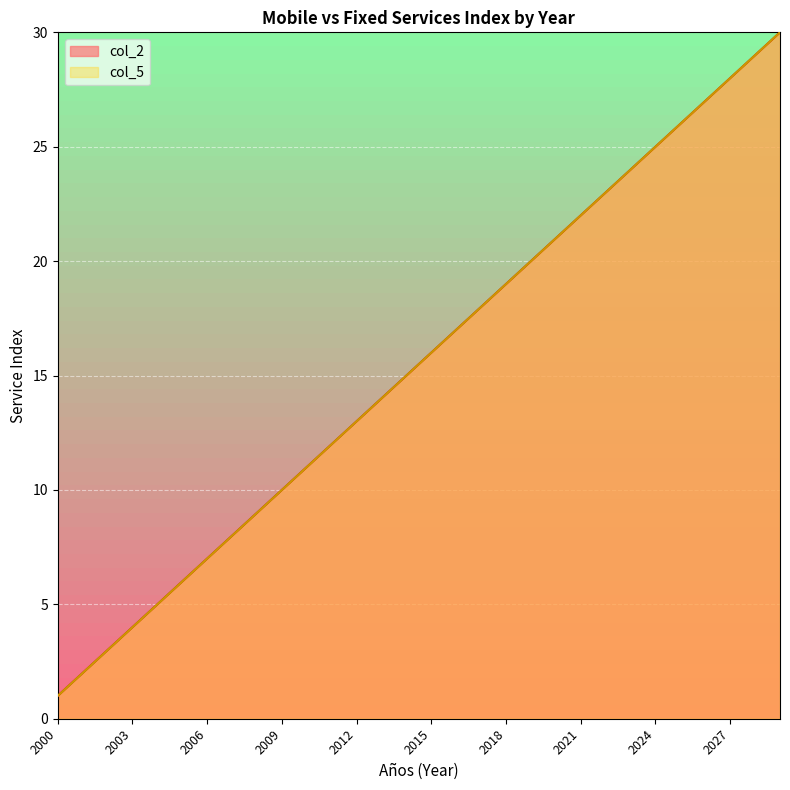

Reading left to right, extract all data points from this chart.

col_2: 2000=1	2001=2	2002=3	2003=4	2004=5	2005=6	2006=7	2007=8	2008=9	2009=10	2010=11	2011=12	2012=13	2013=14	2014=15	2015=16	2016=17	2017=18	2018=19	2019=20	2020=21	2021=22	2022=23	2023=24	2024=25	2025=26	2026=27	2027=28	2028=29	2029=30
col_5: 2000=1	2001=2	2002=3	2003=4	2004=5	2005=6	2006=7	2007=8	2008=9	2009=10	2010=11	2011=12	2012=13	2013=14	2014=15	2015=16	2016=17	2017=18	2018=19	2019=20	2020=21	2021=22	2022=23	2023=24	2024=25	2025=26	2026=27	2027=28	2028=29	2029=30